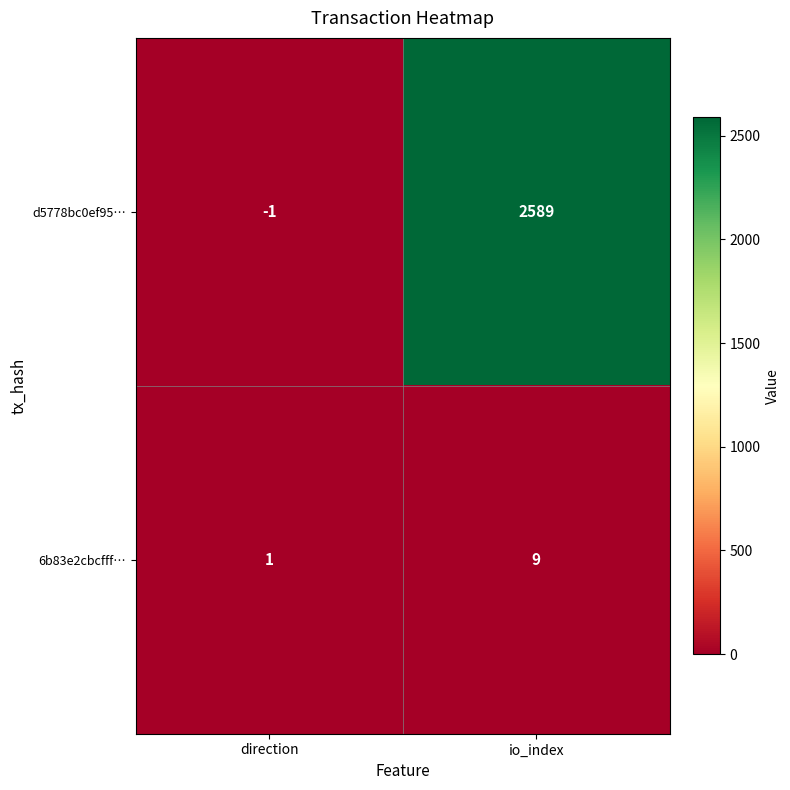

Is it true that 6b83e2cbcfff… equals 4 at io_index?

False